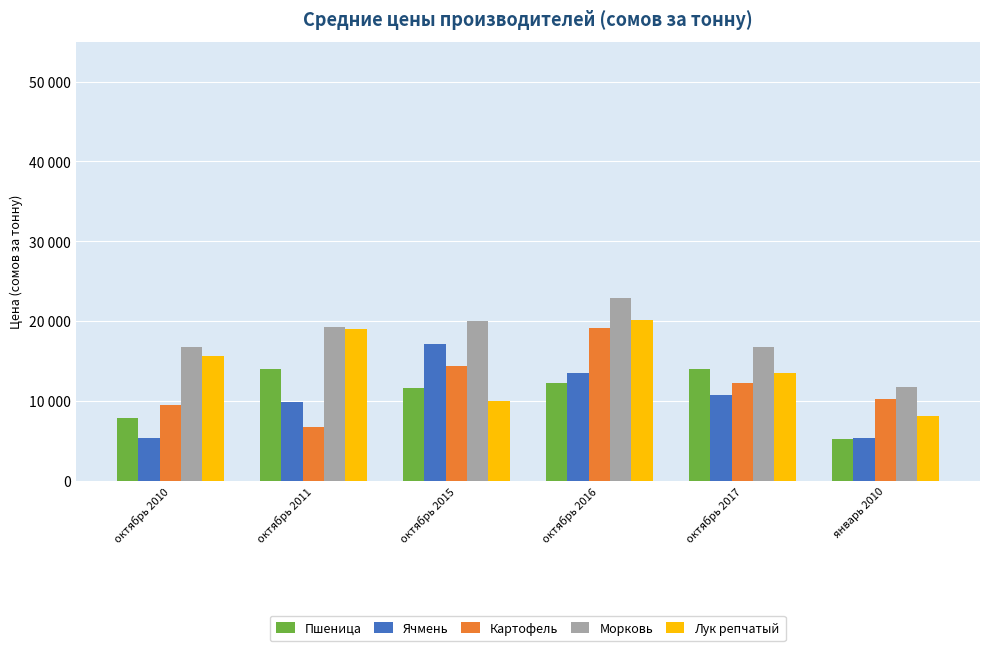

What are all the series names shown in the legend?

Пшеница, Ячмень, Картофель, Морковь, Лук репчатый